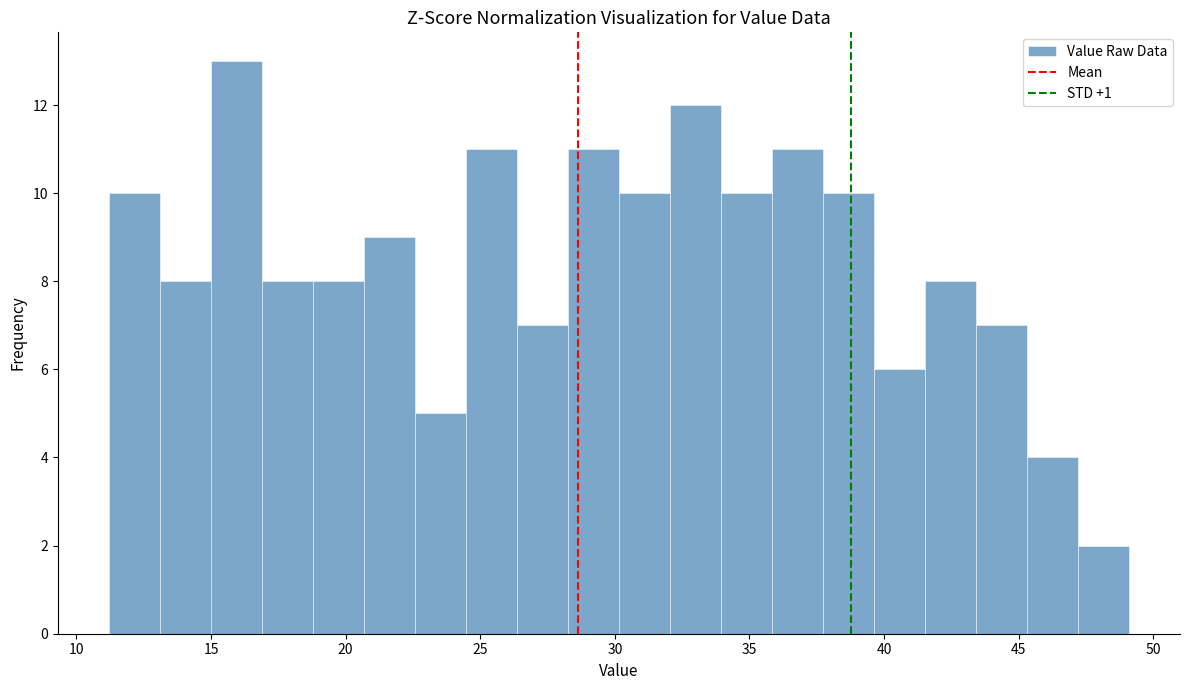

Read against the x-axis, roughly where is the centre of the tallest bar?

16.0